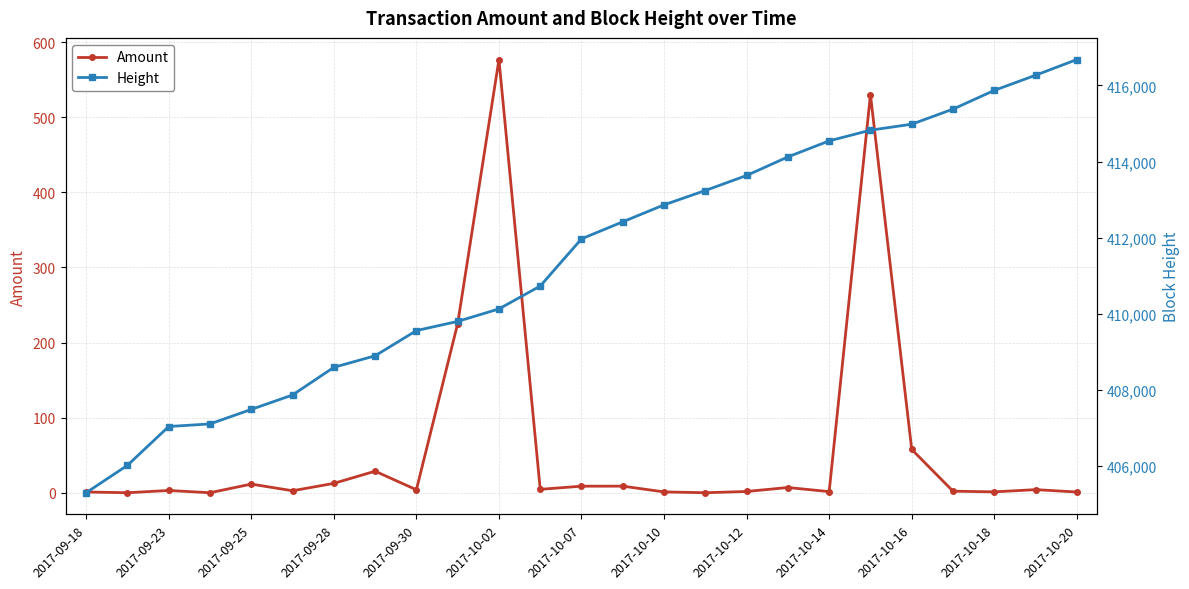

True or false: Amount has more than 0 points higher than both neighbors.

True